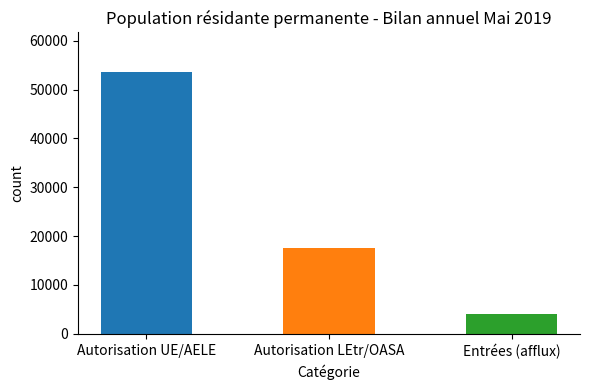

The chart shows a value of 91713 at Autorisation UE/AELE. True or false?

False